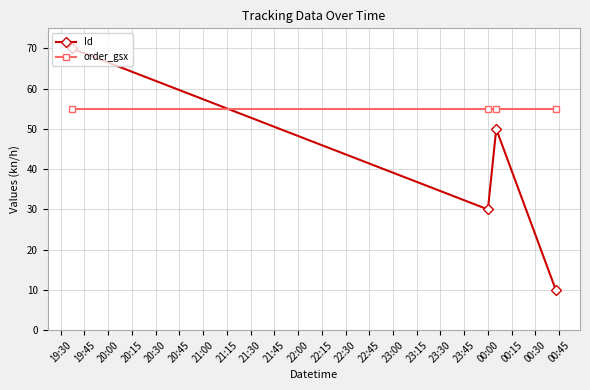

Which series has the largest total across all categories?

order_gsx